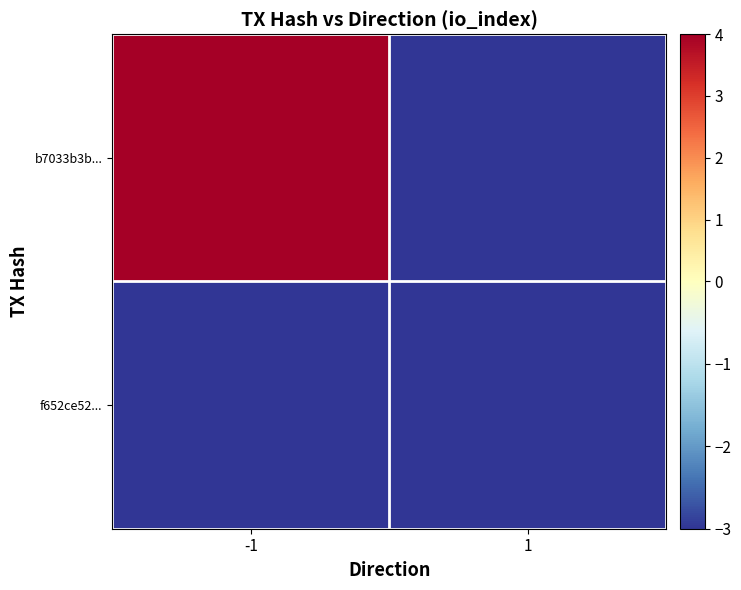

Which series changed the most between -1 and 1?

b7033b3b...